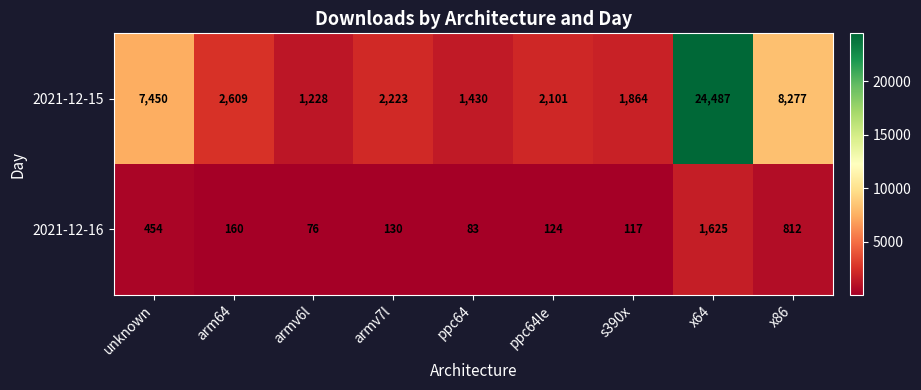

What is the total value across all series at s390x?

1981